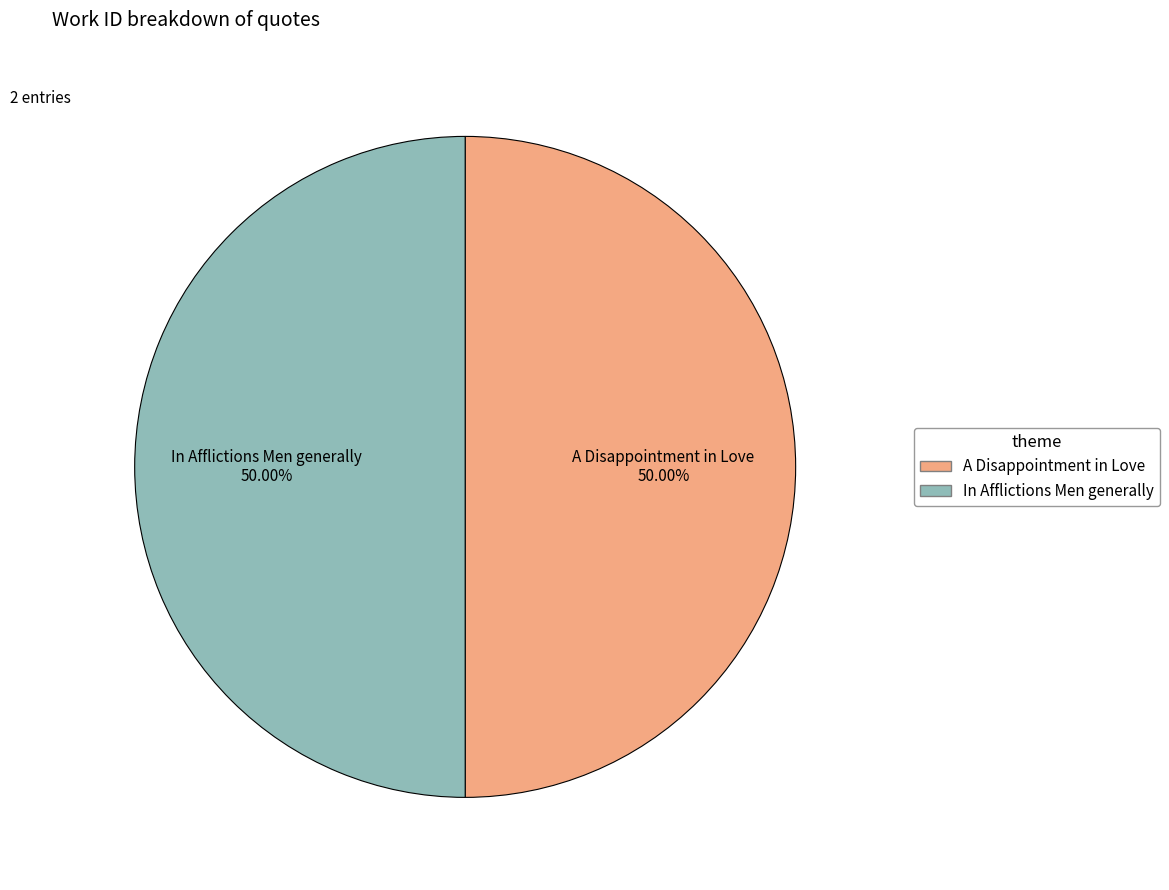

What is the ratio of the value at A Disappointment in Love to the value at In Afflictions Men generally?

1.0